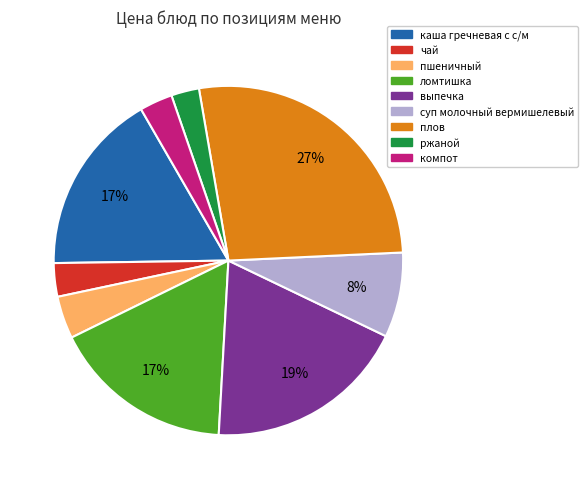

Count the number of slices in the pie.

9